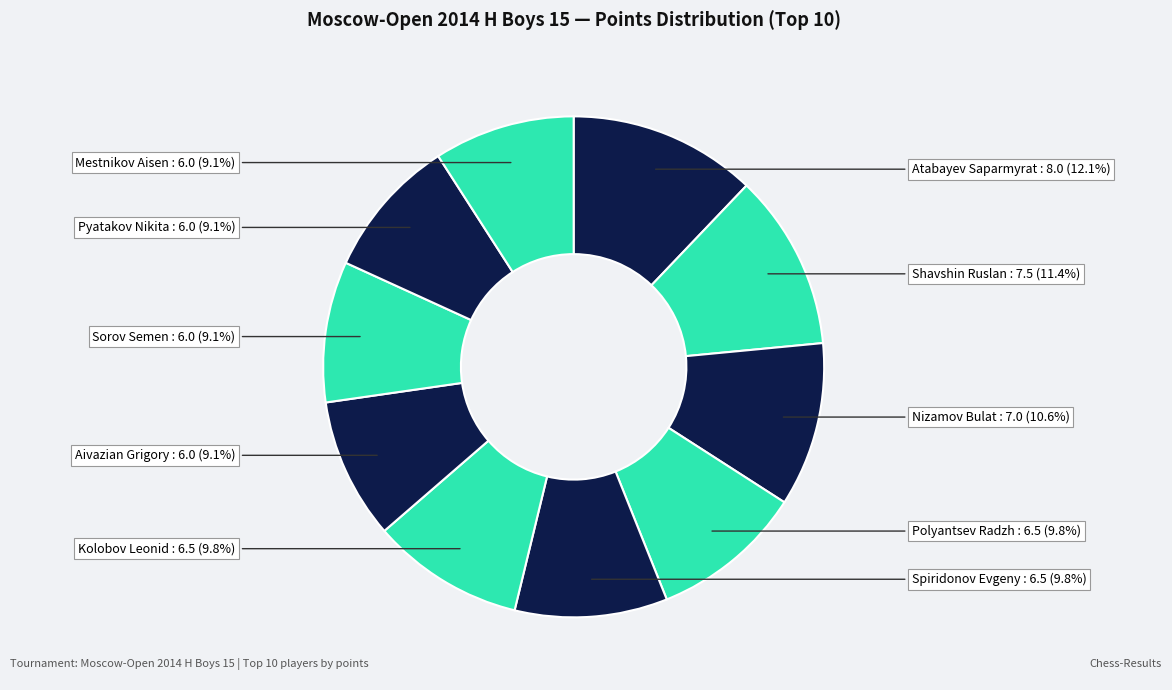

To the nearest percent, what is the difference between the largest and smallest slice percentages?

3%